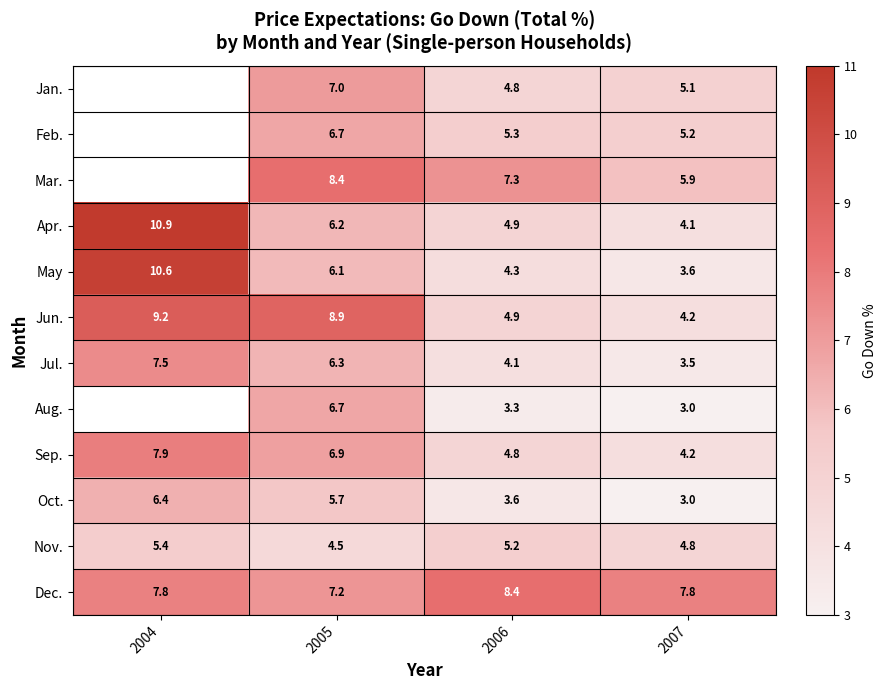

At which category does the chart reach its peak across all series?

2004